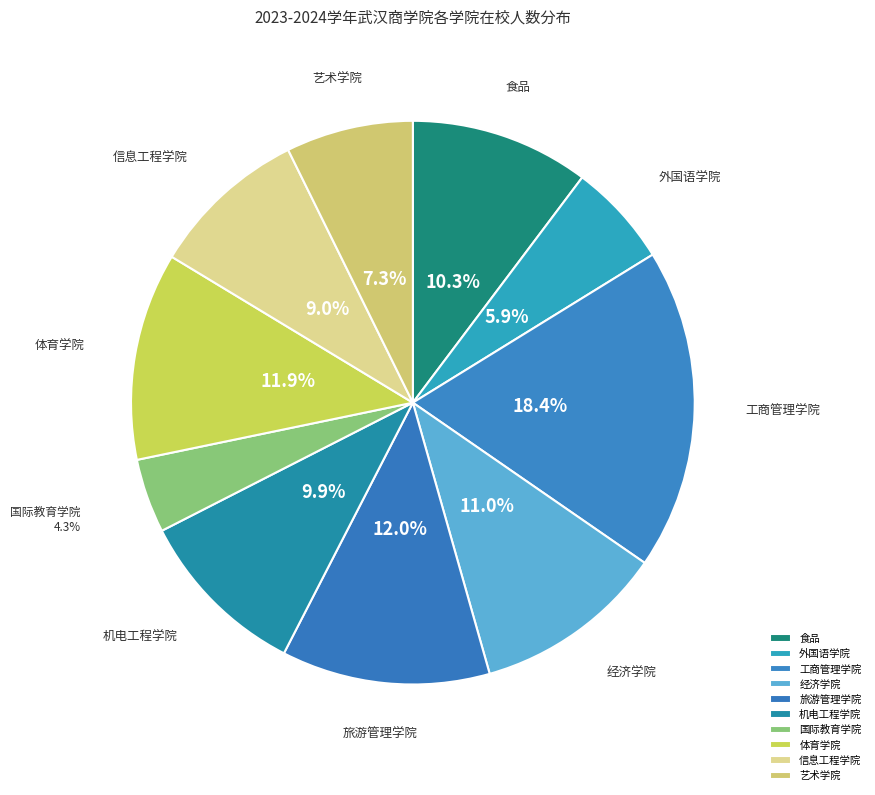

Which category has the smallest portion of the pie?

国际教育学院